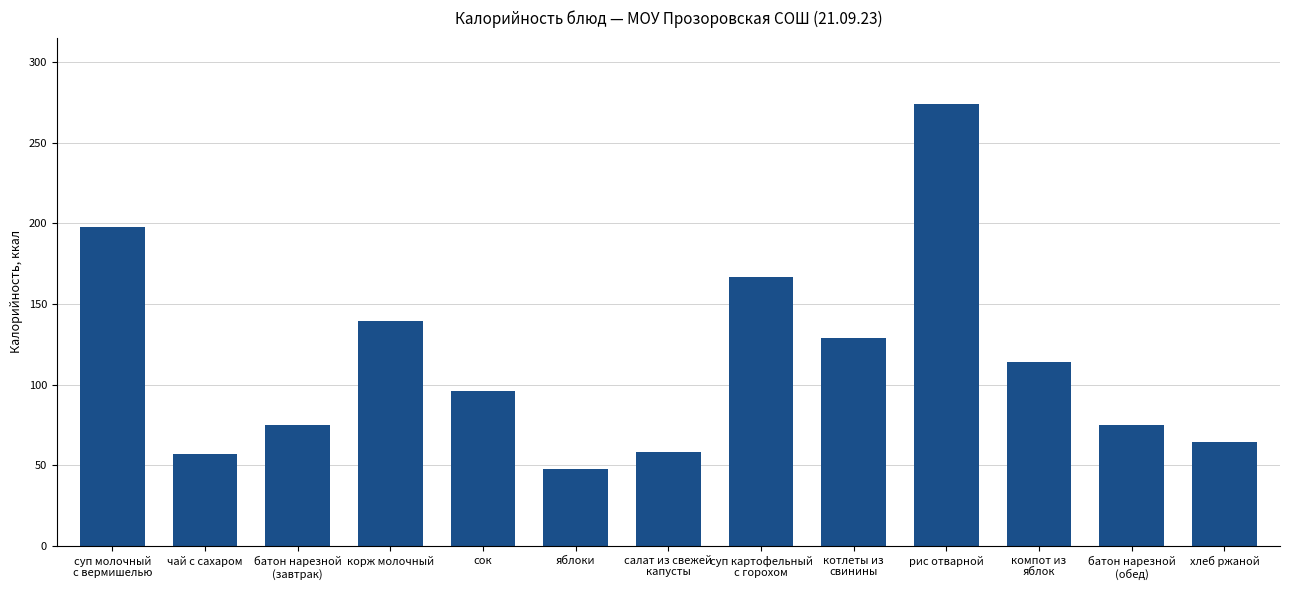

What value does the data have at салат из свежей
капусты?

58.5